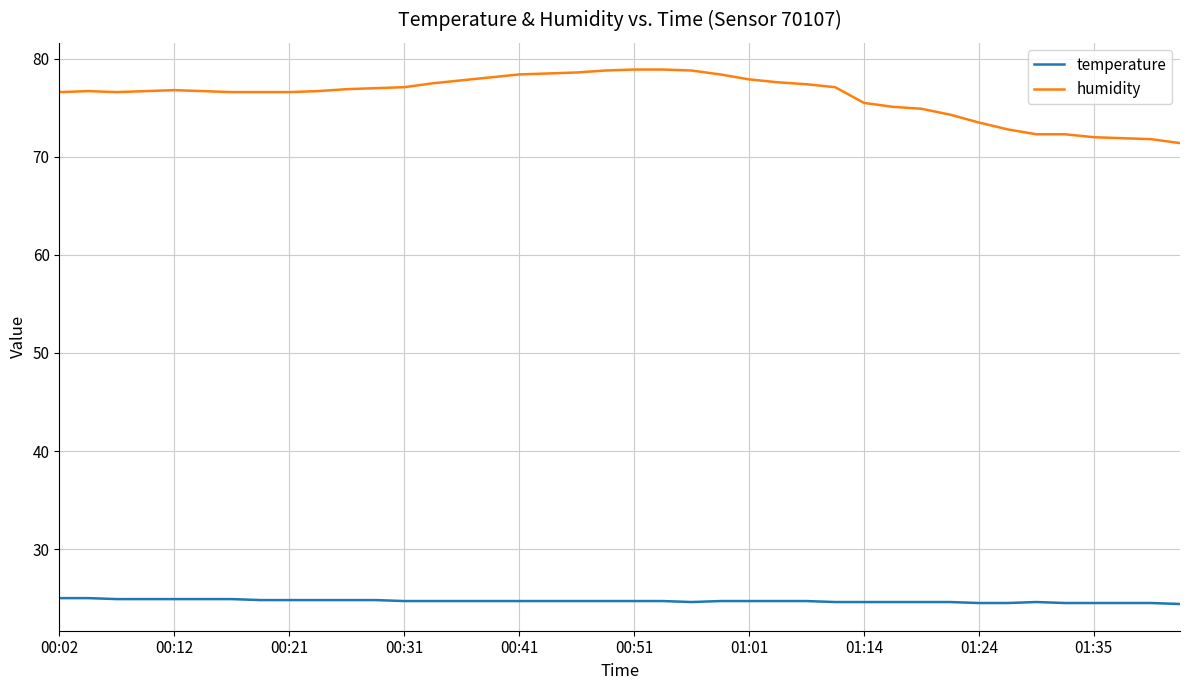

What is the highest value of the humidity series?

78.9